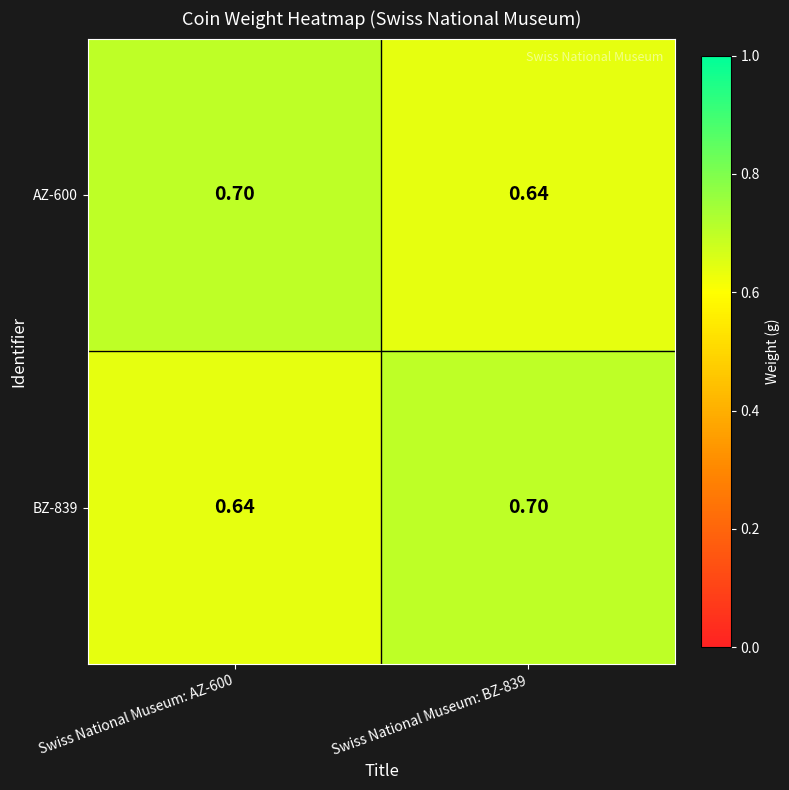

At which category is the sum across all series the highest?

Swiss National Museum: AZ-600